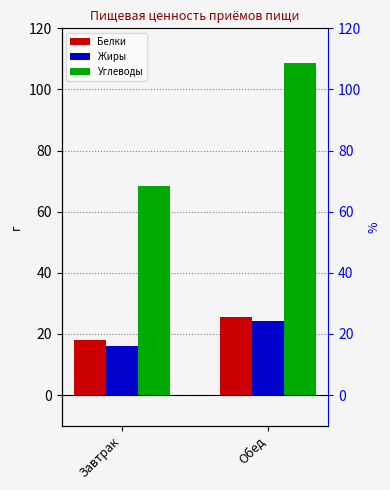

What is the difference between the maximum and minimum values in the Белки series?

7.4